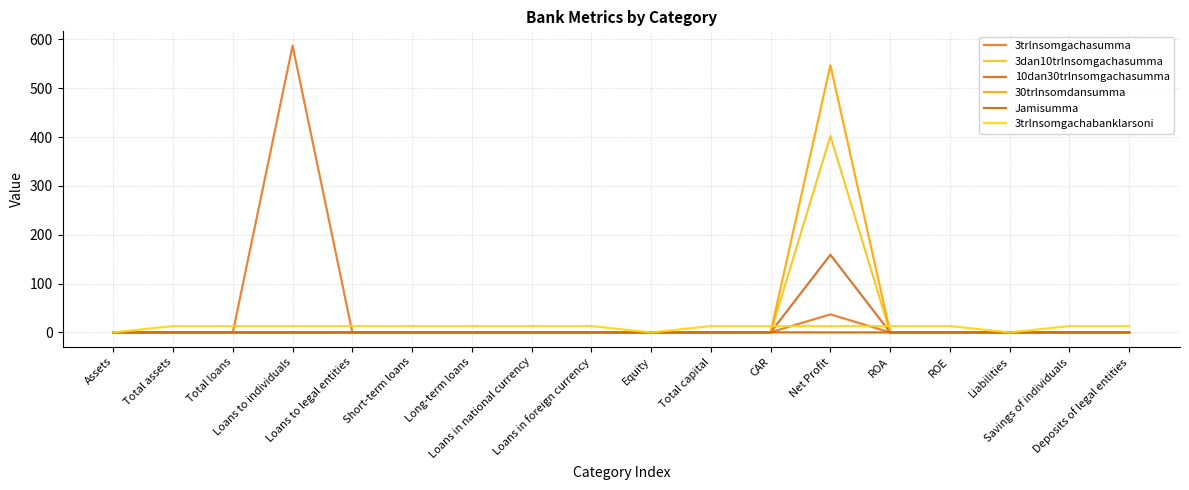

List the series in order of their peak value, highest first.

3trlnsomgachasumma, 30trlnsomdansumma, 3dan10trlnsomgachasumma, 10dan30trlnsomgachasumma, 3trlnsomgachabanklarsoni, Jamisumma